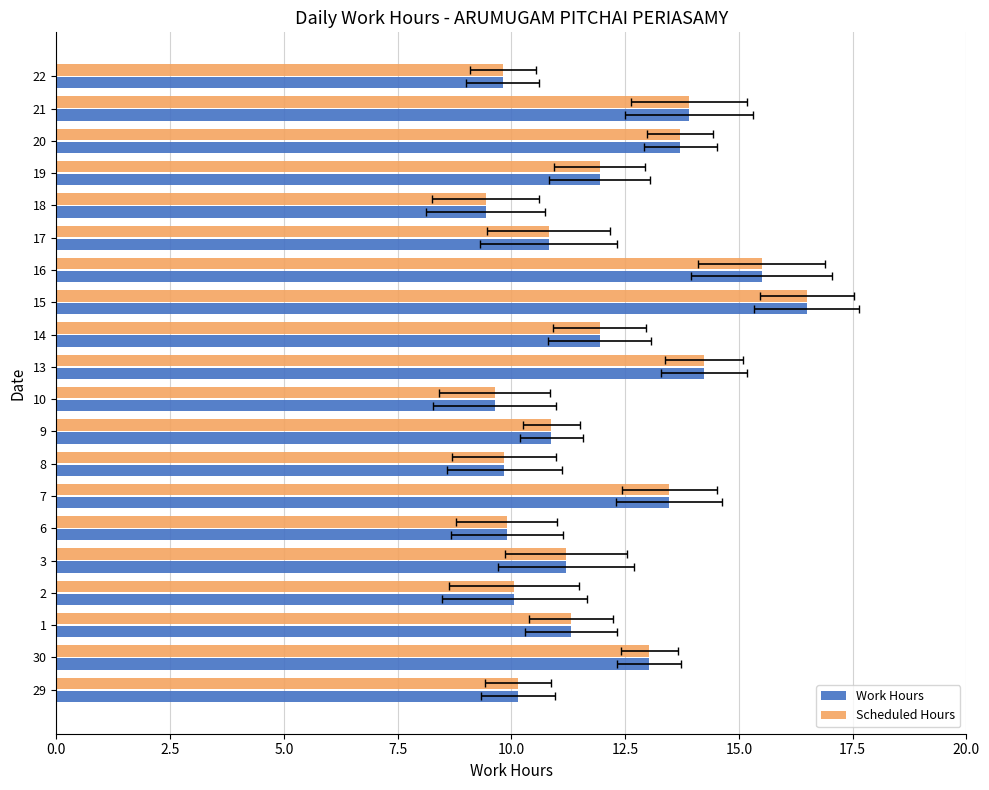

What is the value of the Scheduled Hours bar at the 10th from the left?

9.6